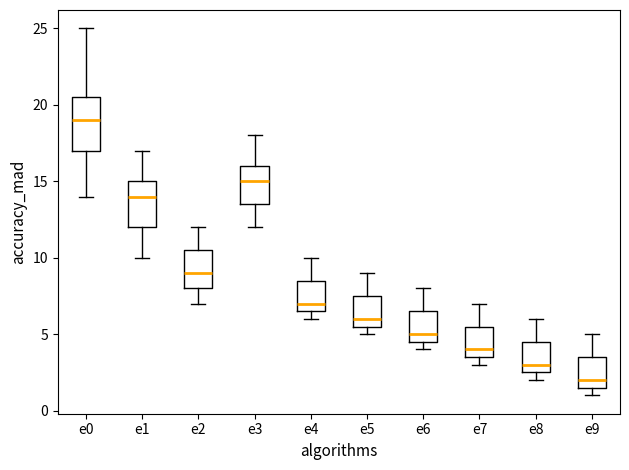

Where is the upper edge of the box for e3 on the y-axis? The values are not printed on the chart, so give them approximately, as read against the axis.

16.0